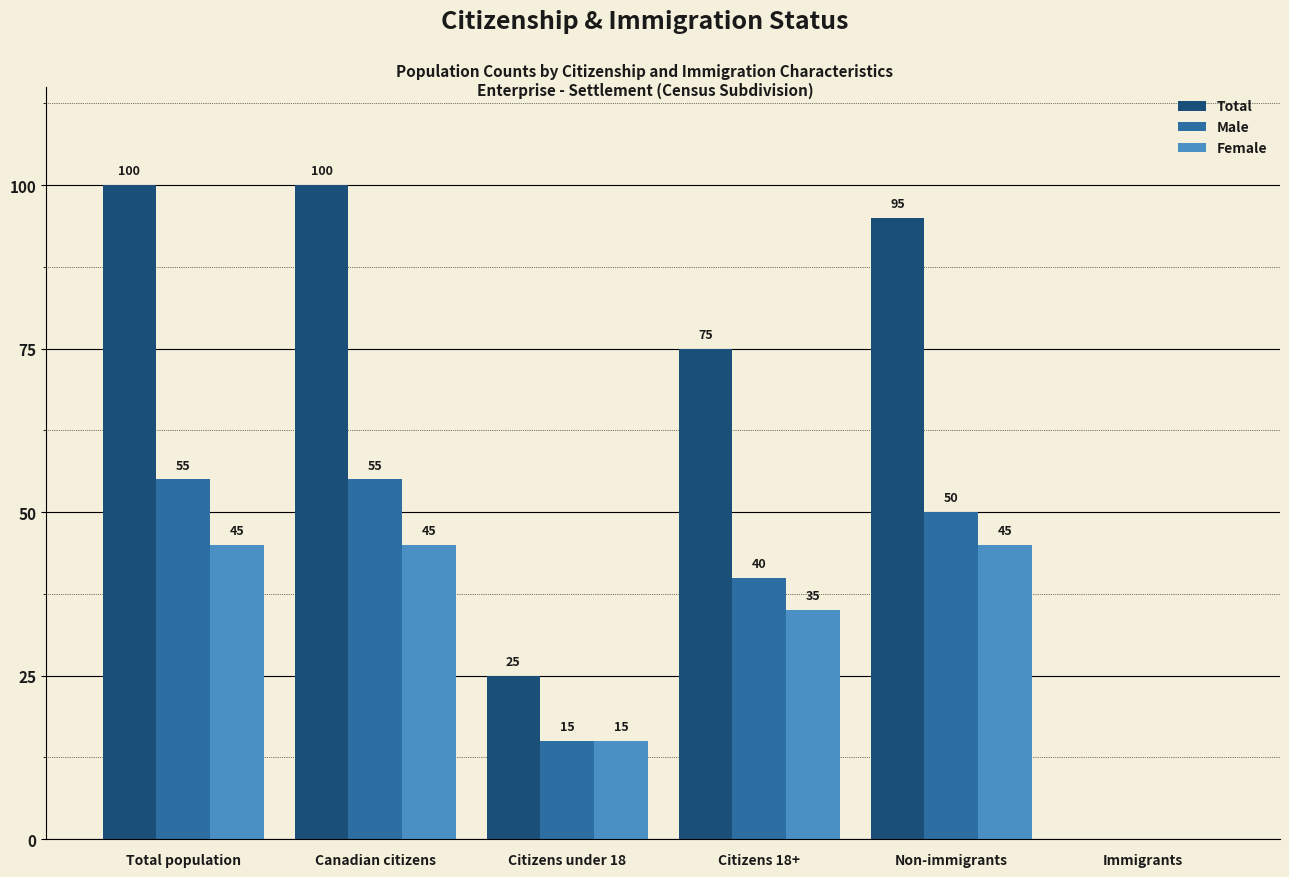

What is the difference between the Male values at Immigrants and Total population?

55